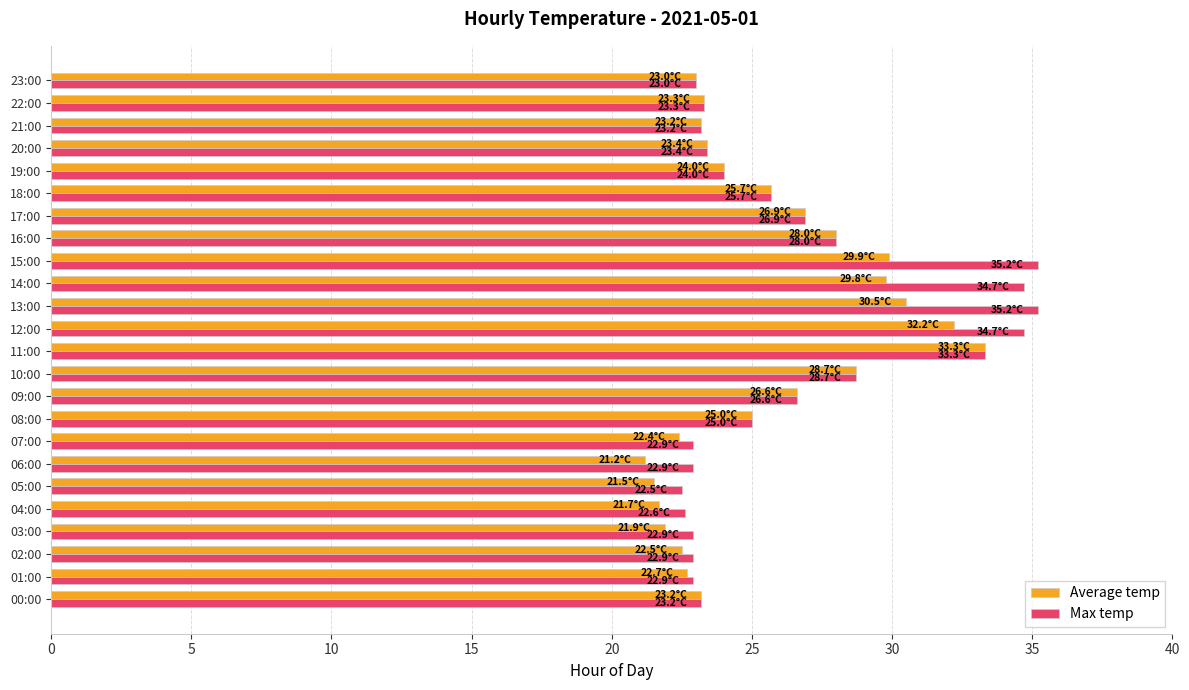

What is the total value across all series at 21:00?

46.4